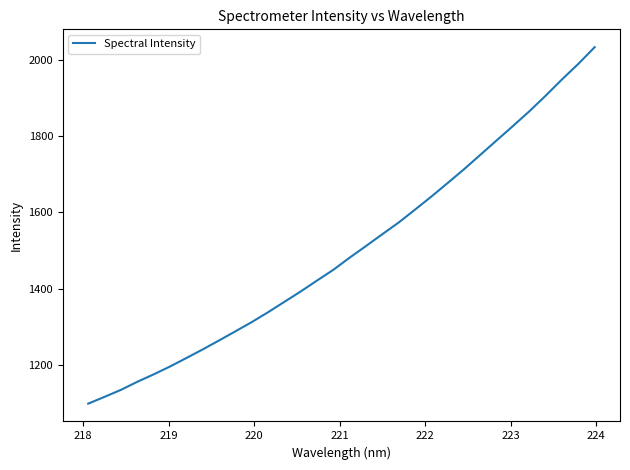

What is the difference between the maximum and minimum values?

933.2